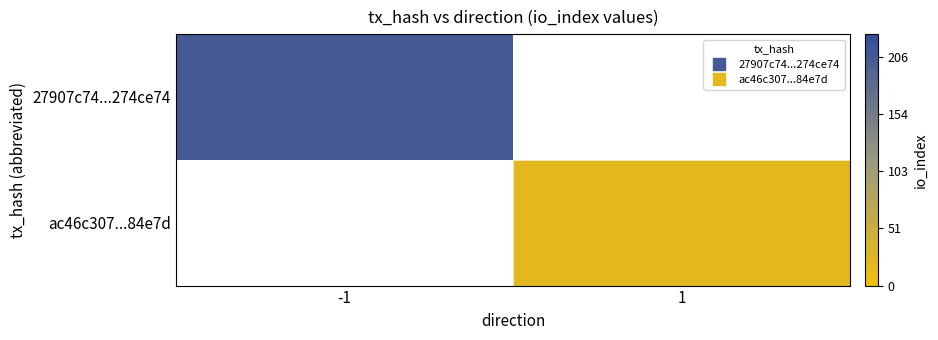

At how many categories does at least one series exceed 188?

1